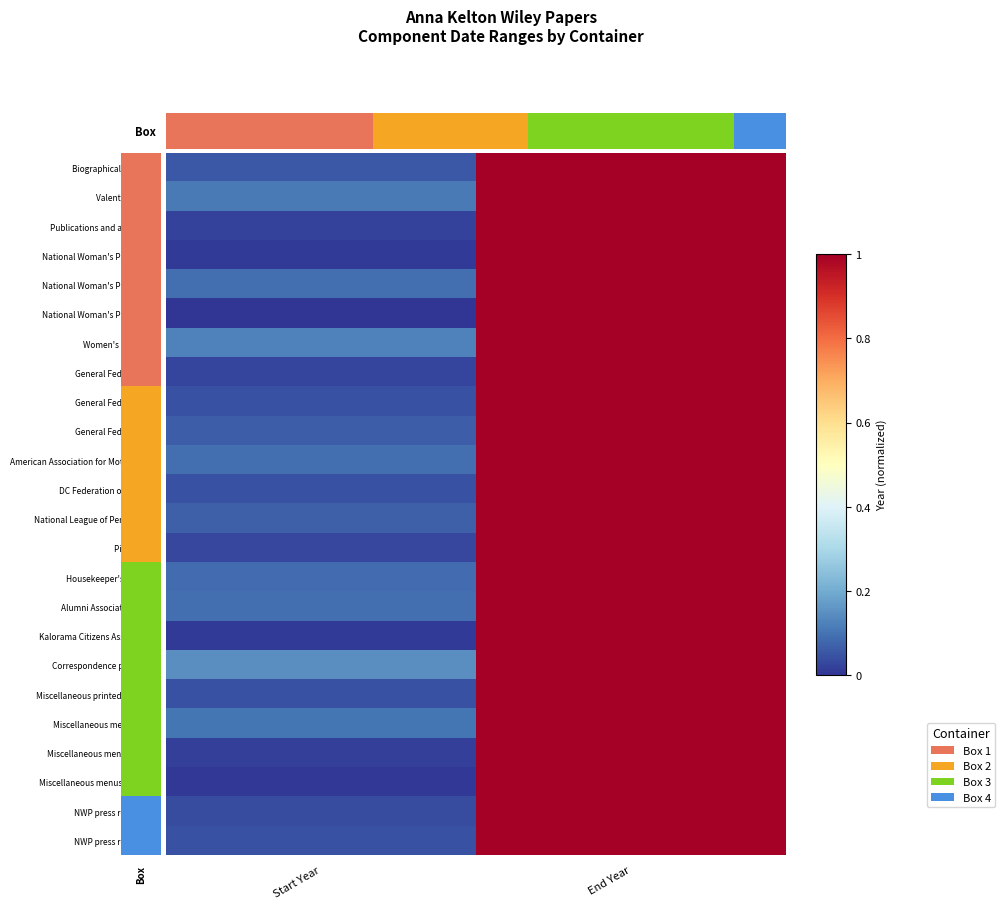

Between Start Year and End Year, which series saw the biggest shift?

National Woman's Party 1942